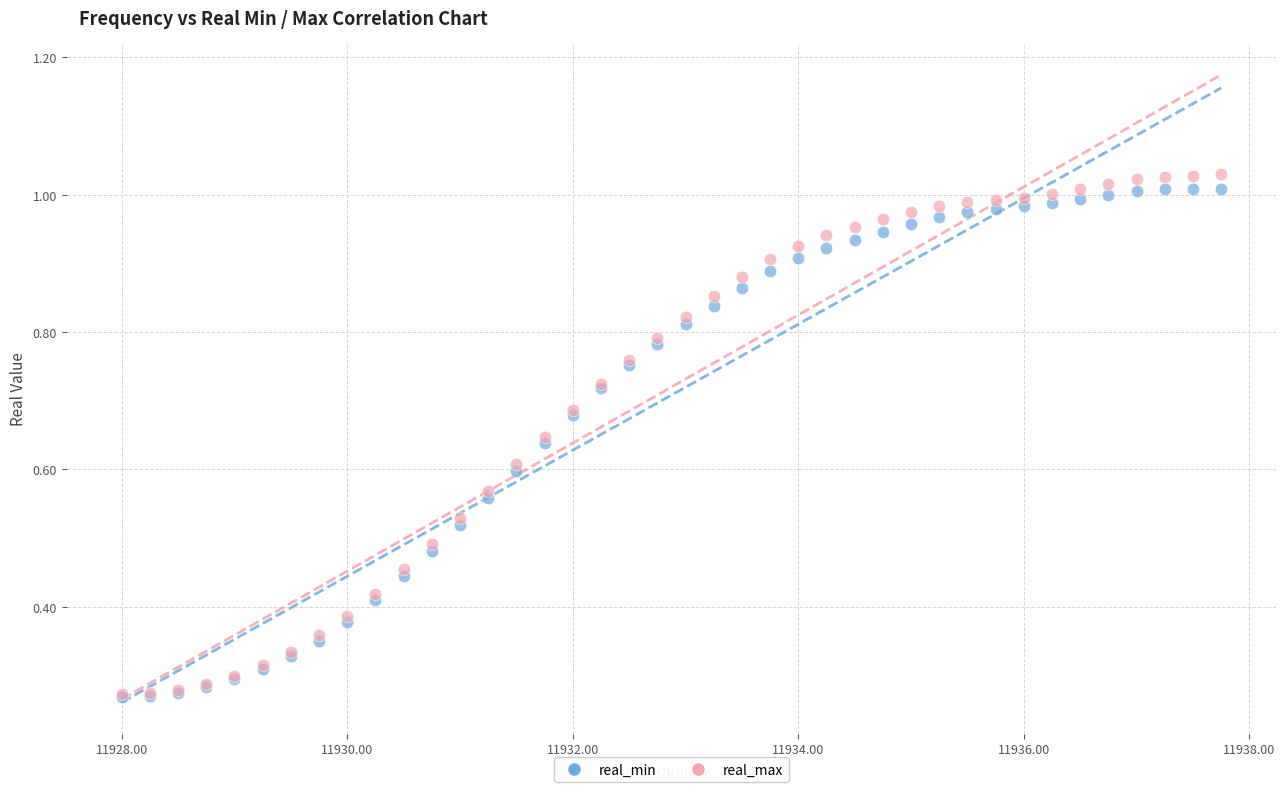

Which series reaches the maximum Y coordinate?

real_max